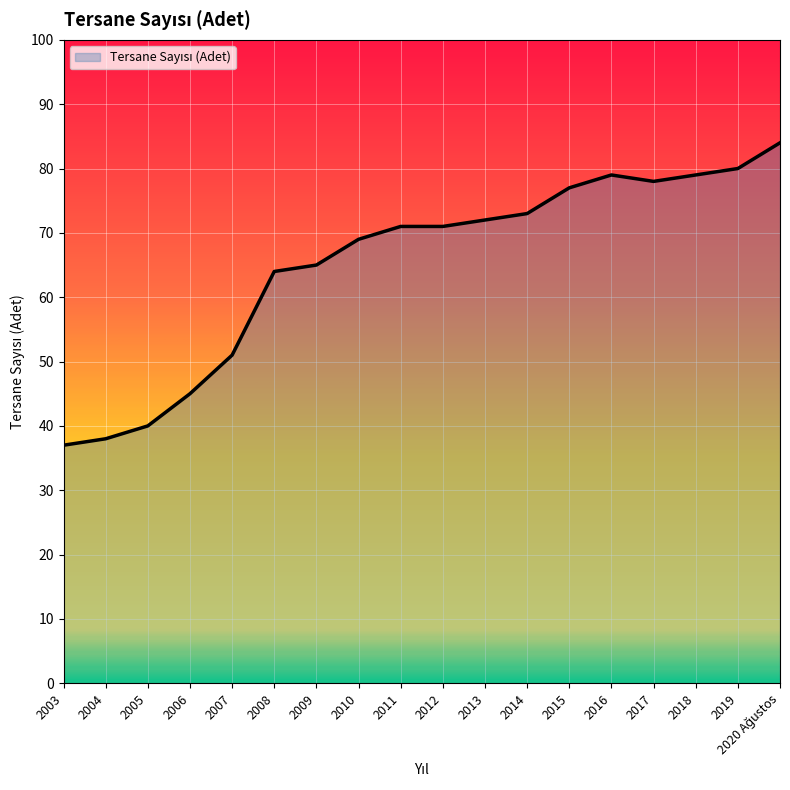

What is the difference between the values at 2014 and 2018?

6